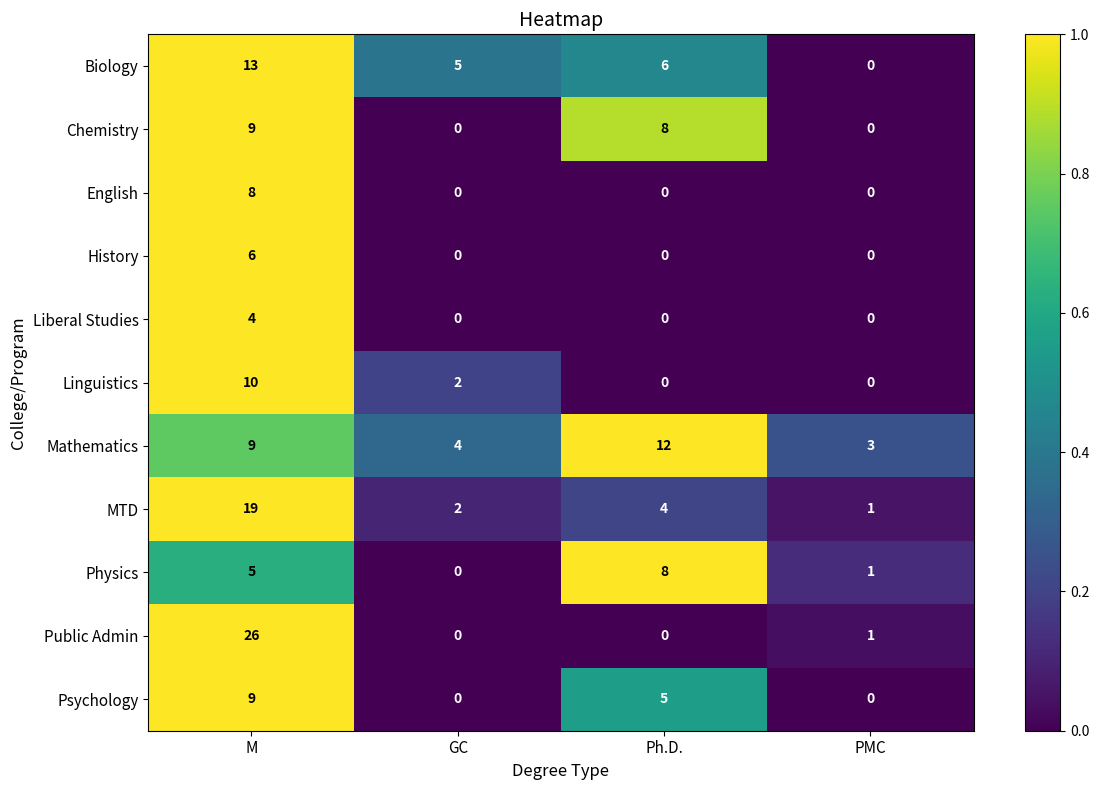

Where is Psychology nearest to the value 4?

Ph.D.